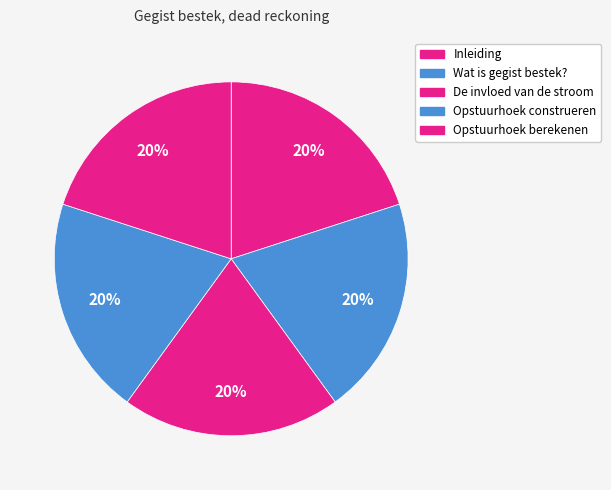

Does De invloed van de stroom represent more than half of the total?

No